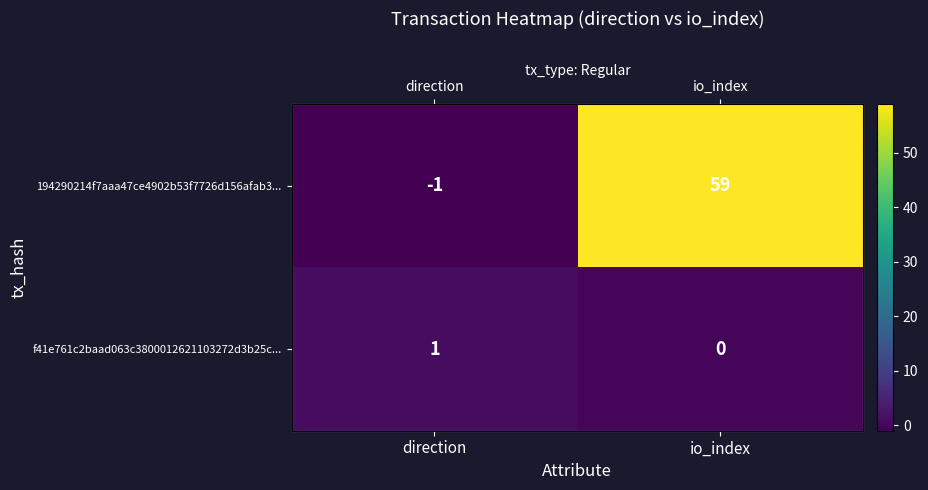

What is the greatest value displayed?

59